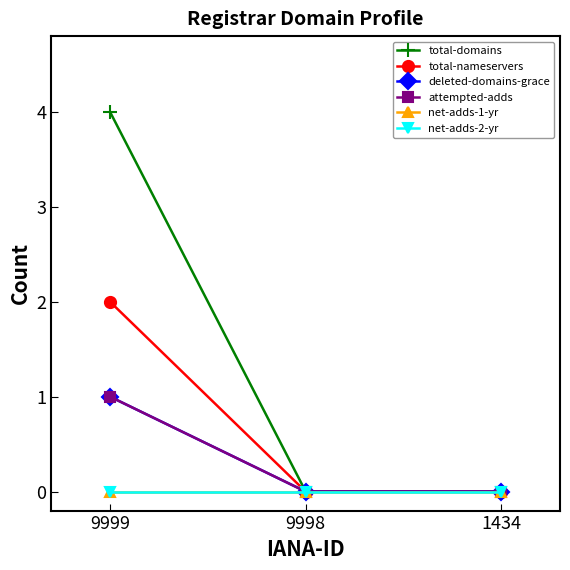

What is the sum of all total-domains values?

4